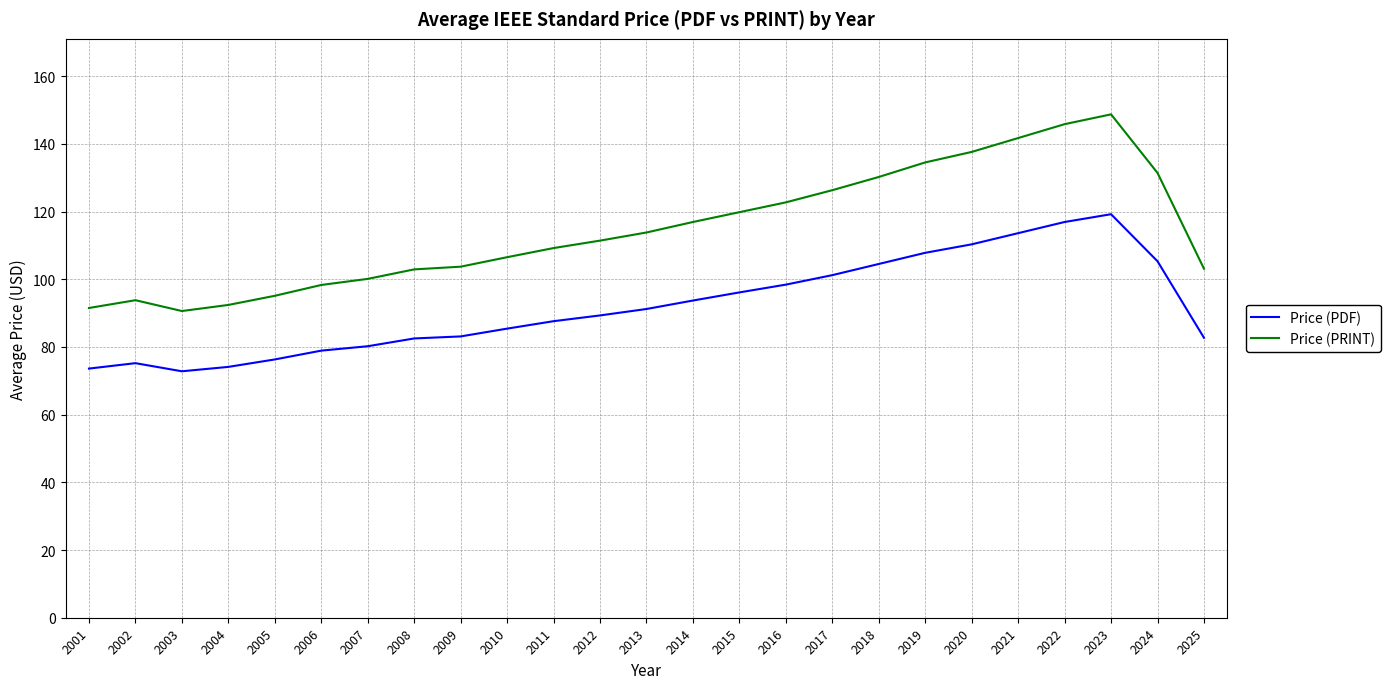

What is the difference between the Price (PDF) values at 2010 and 2001?

11.8